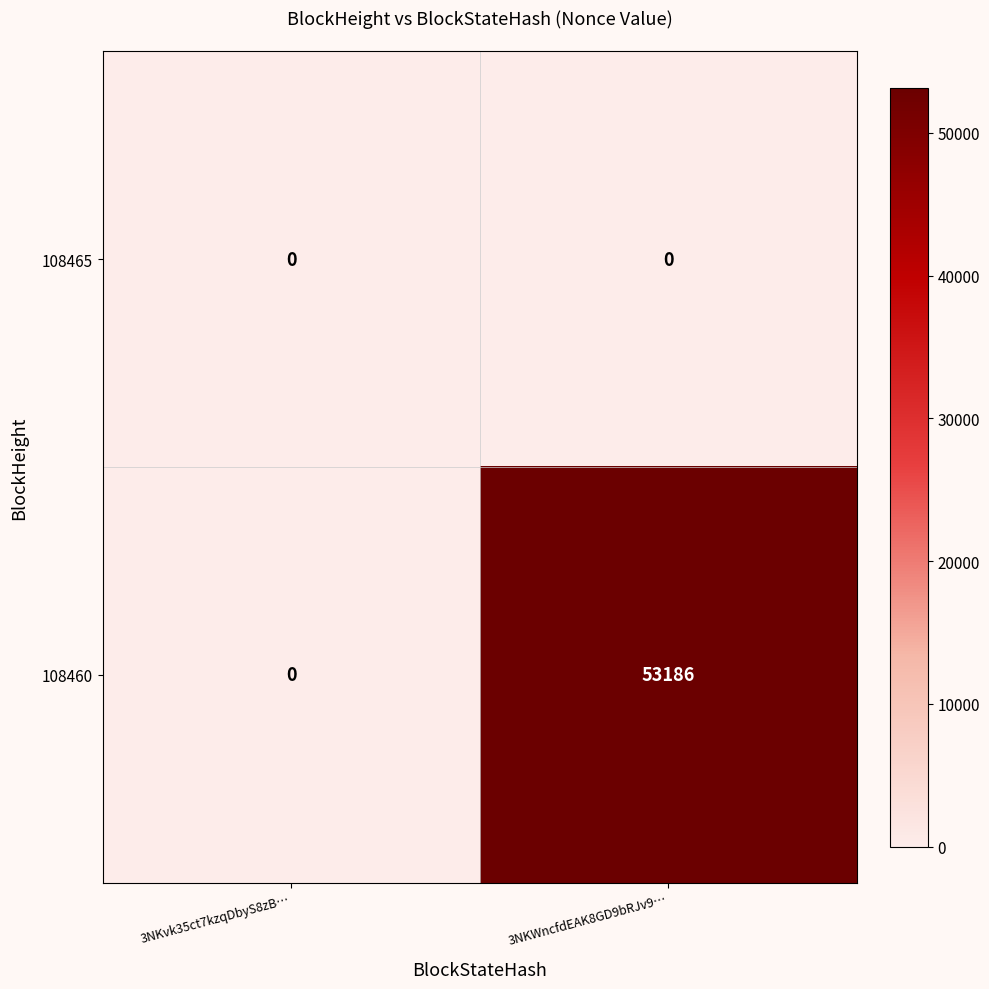

Which series has the widest spread of values?

108460